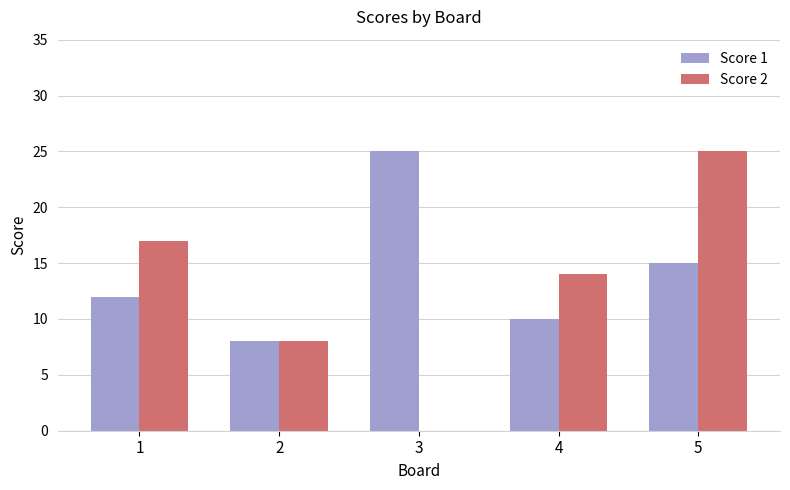

The value of Score 1 at 4 is 10. True or false?

True